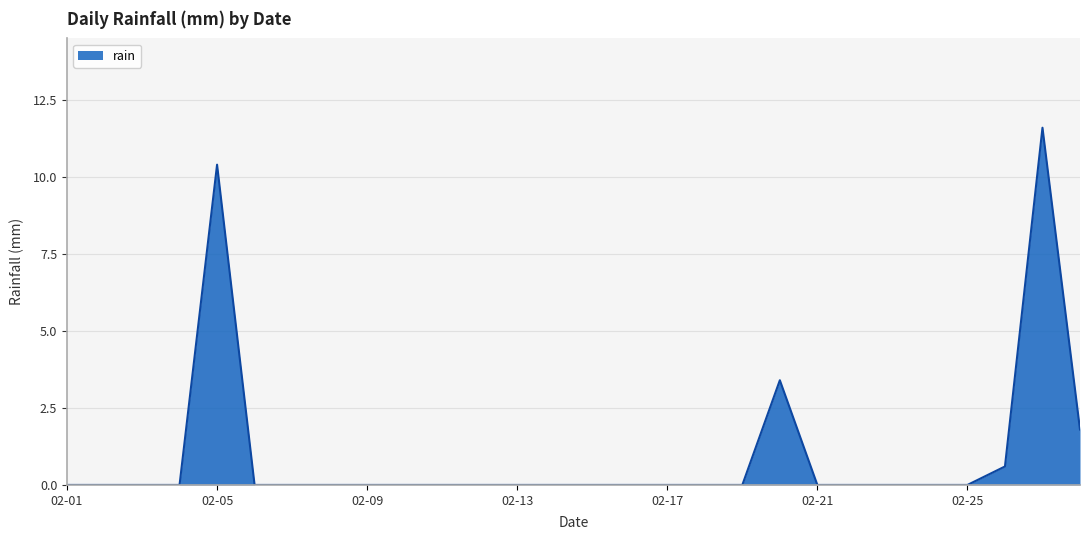

What is the maximum value shown in the chart?

11.6